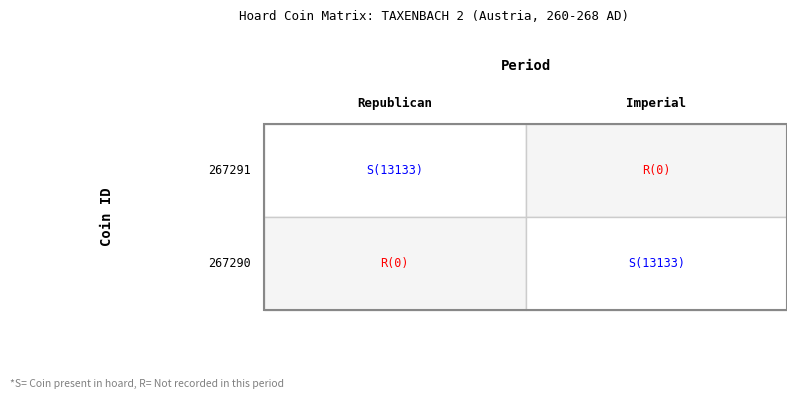

Which series changed the most between Republican and Imperial?

267291